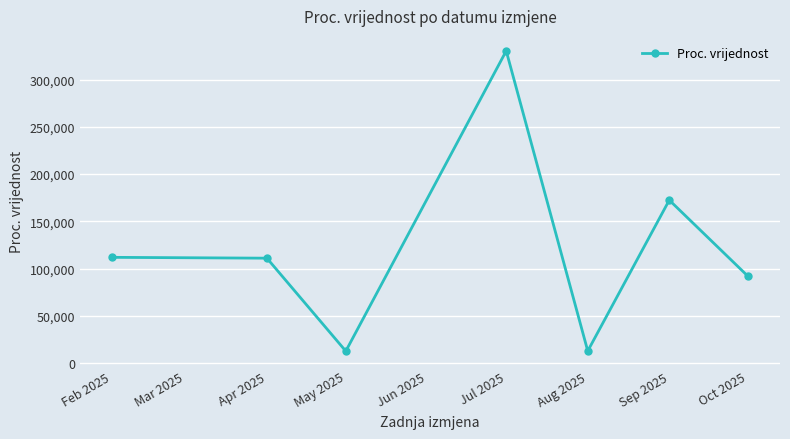

At which category does the chart reach its peak across all series?

Jul 2025